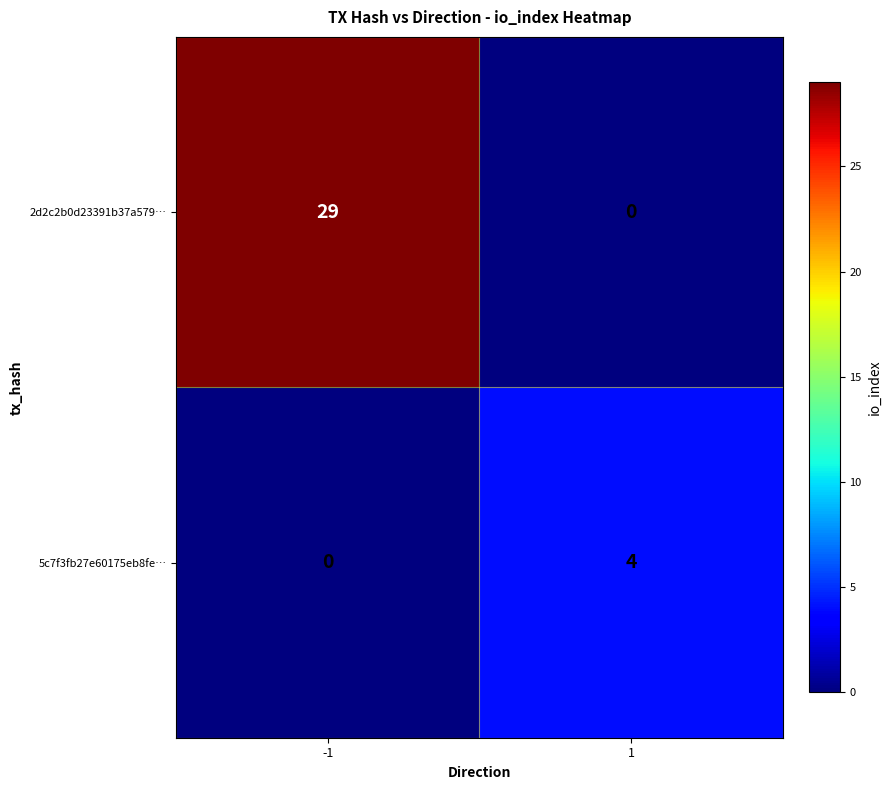

The value of 2d2c2b0d23391b37a579… at -1 is 48. True or false?

False